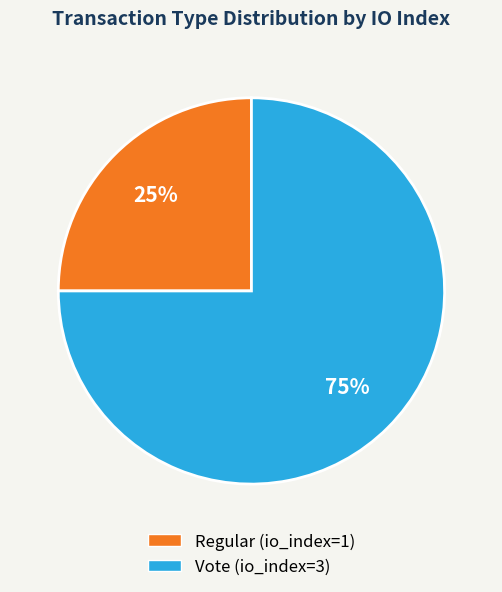

How many segments does this pie chart have?

2